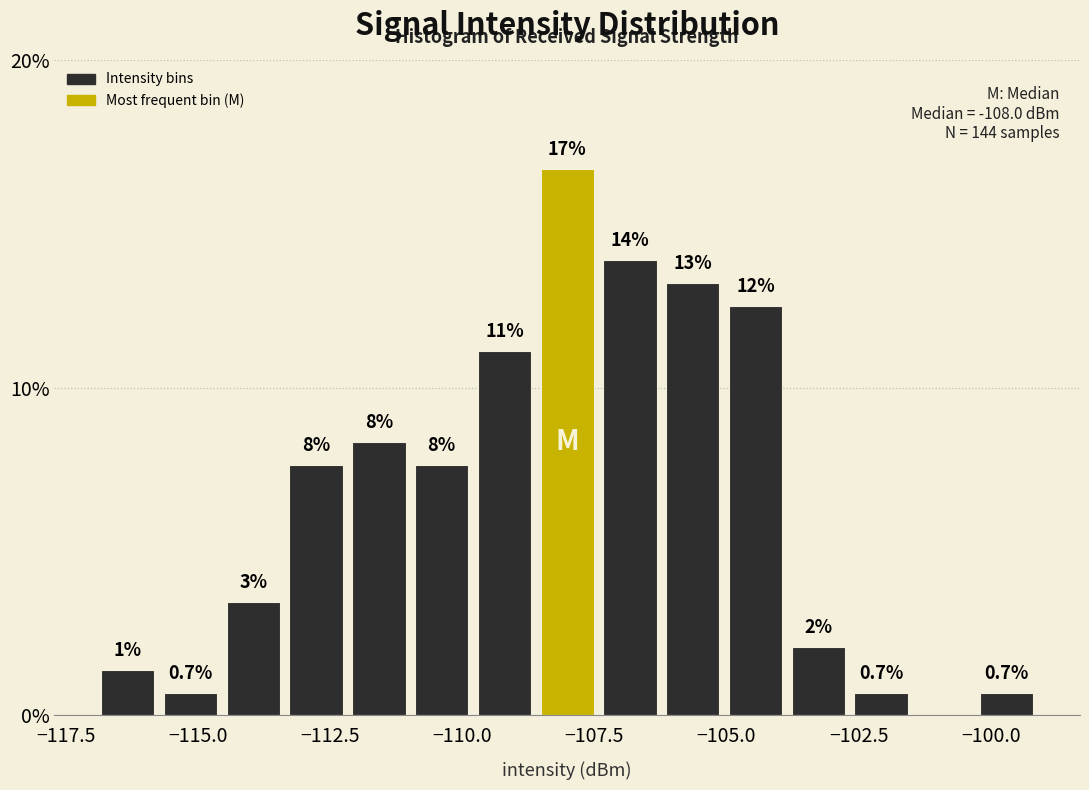

Around what value on the x-axis is the tallest bar? Give the approximate position of its centre, as read against the axis.

-108.0